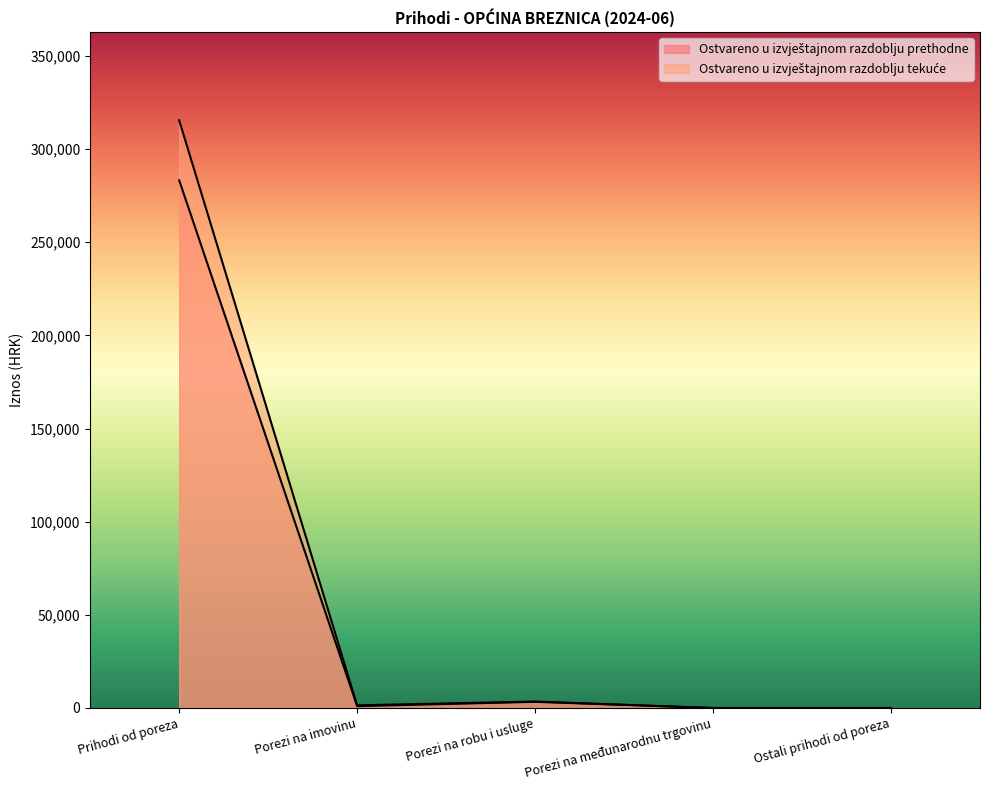

What position from the left is Porezi na međunarodnu trgovinu?

4